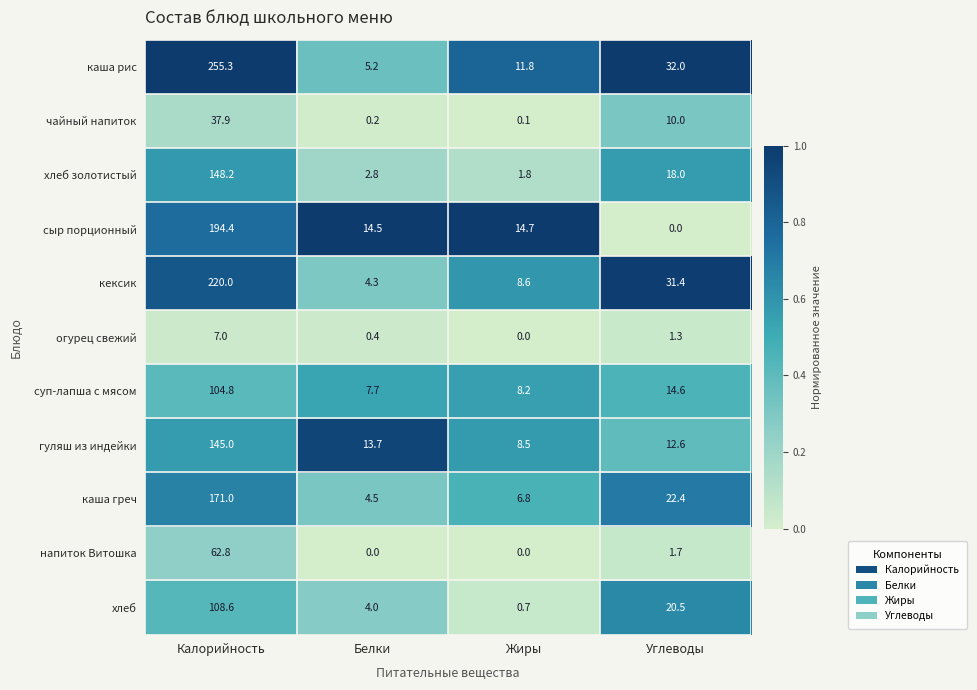

What is the sum of all напиток Витошка values?

64.5